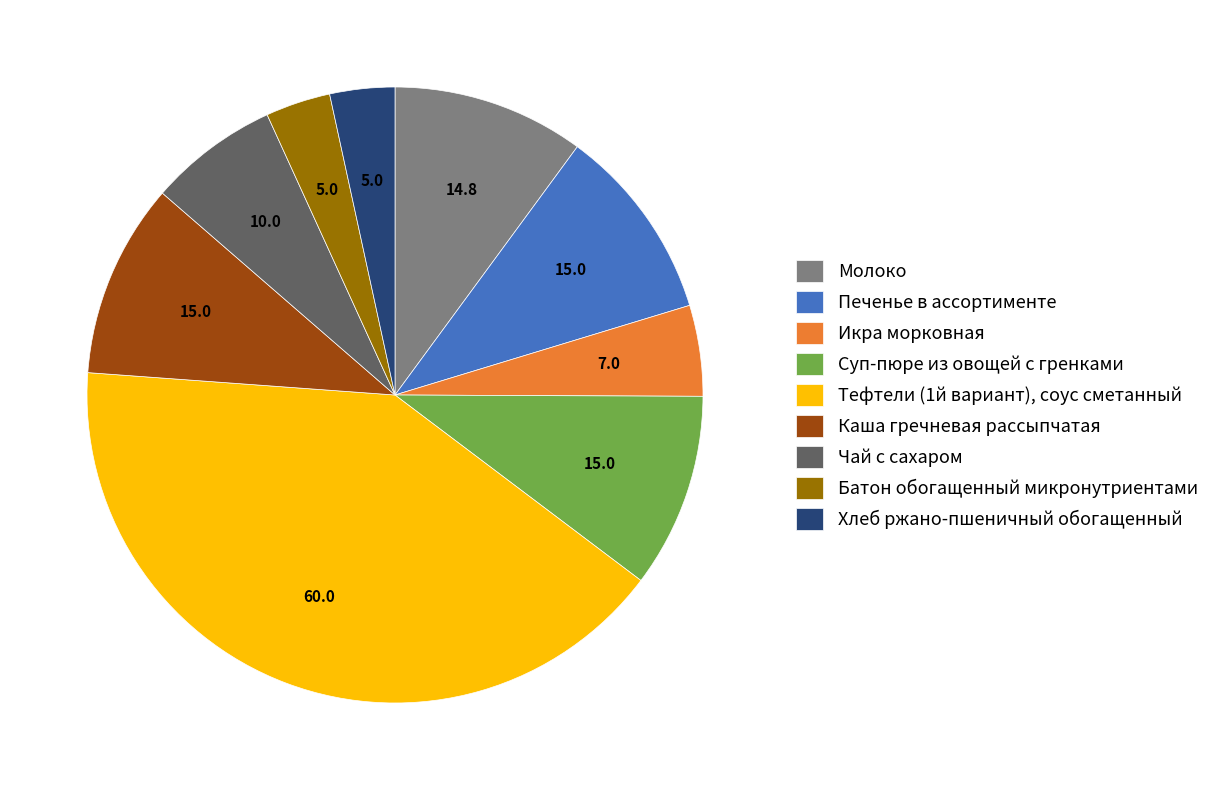

What is the largest slice in the pie chart?

Тефтели (1й вариант), соус сметанный